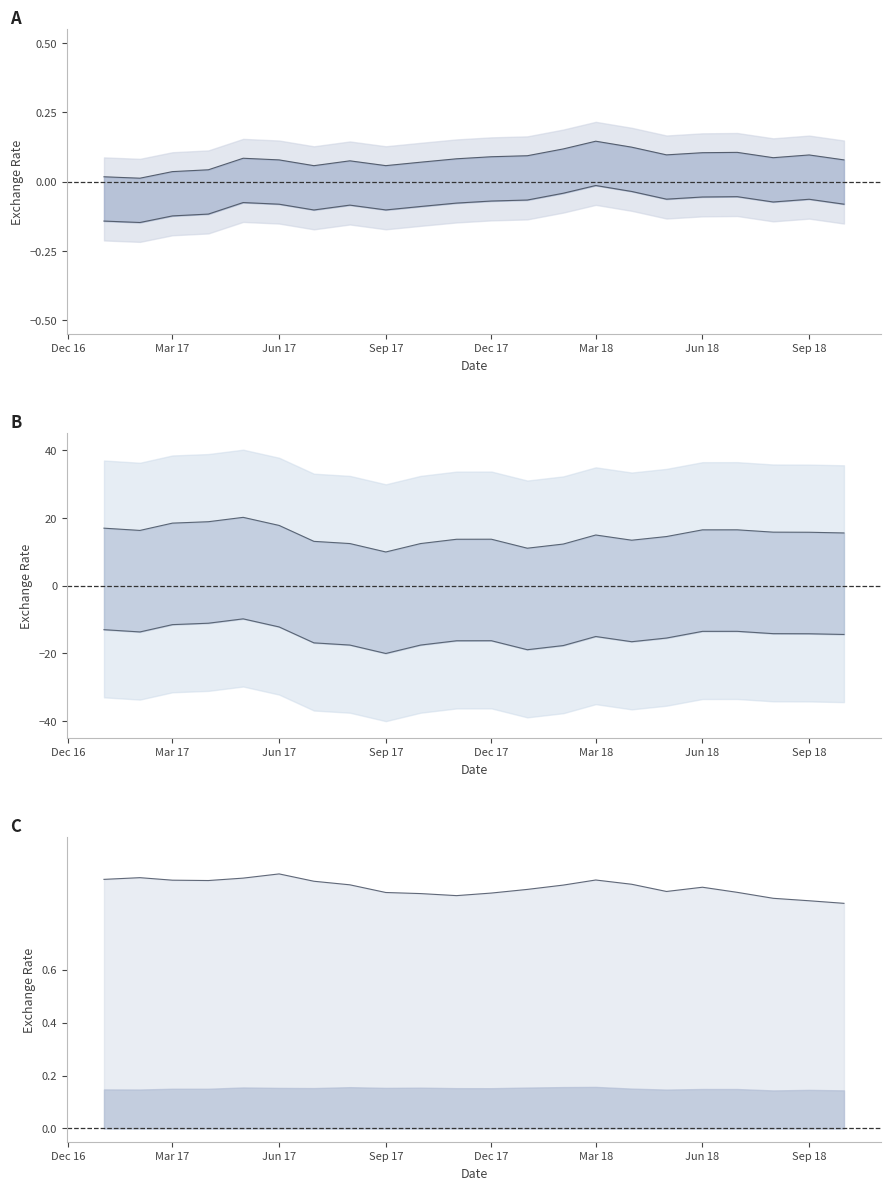

True or false: USD/CAD upper and USD/CAD lower cross at least once.

False